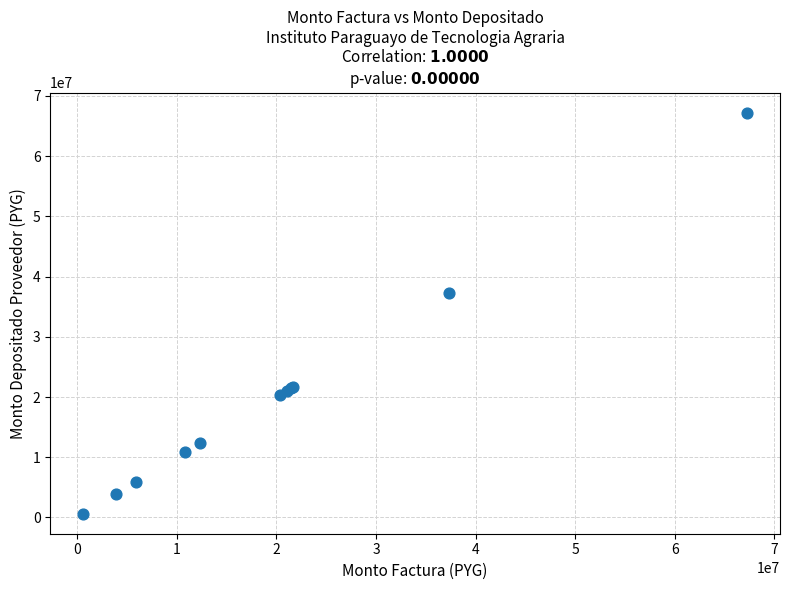

What Y value in the scatter plot is closest to 33929690?

37316200